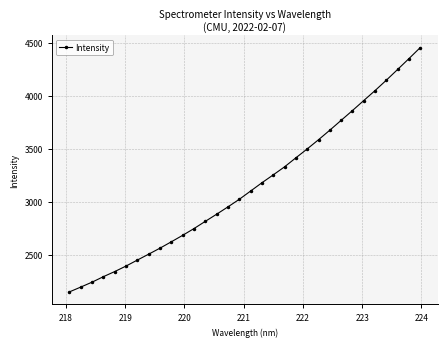

What is the value of the 16th point from the left?

3026.7